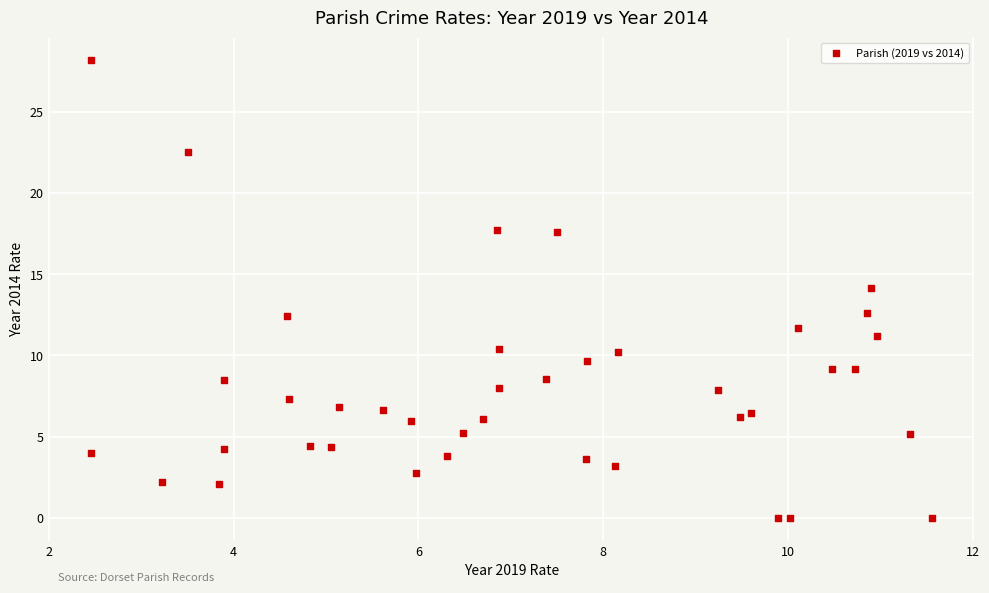

What is the range of Y values (max minus min)?

28.2